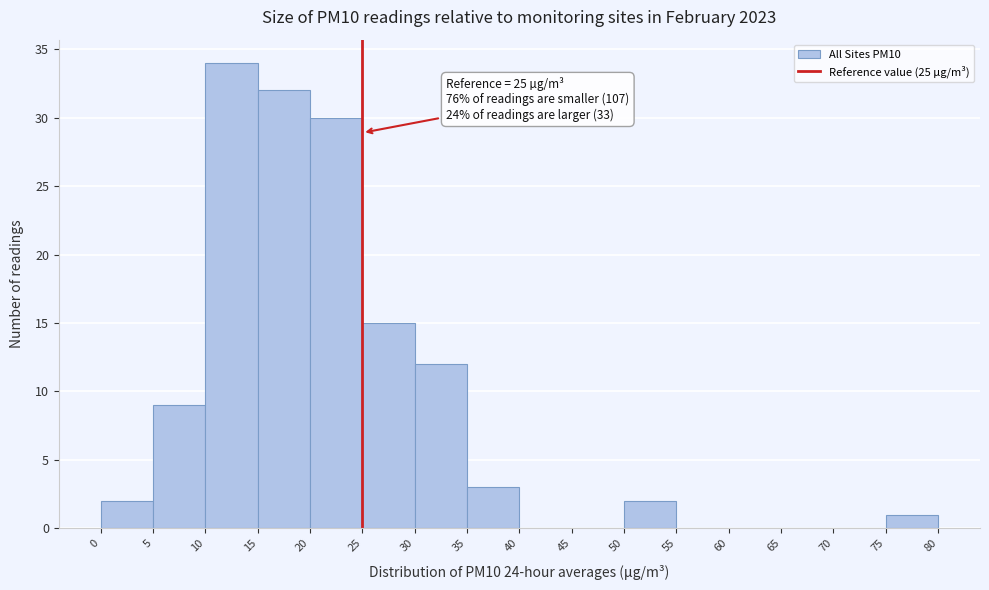

Over which range of the x-axis is the bar tallest?

10 to 15